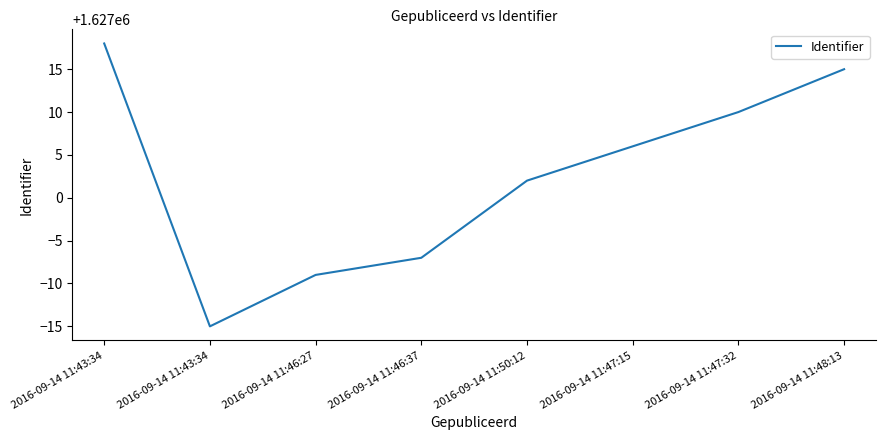

The chart shows a value of 1626991 at 2016-09-14 11:46:27. True or false?

True